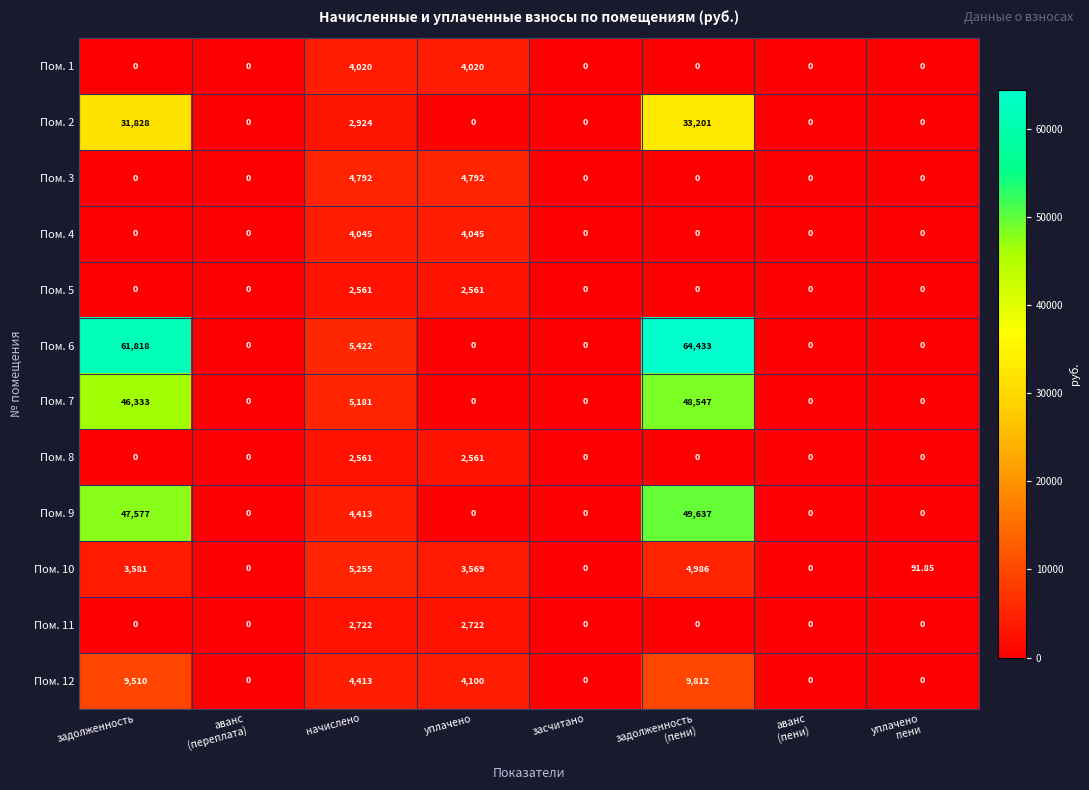

At which label is Пом. 6 closest to 32216?

начислено